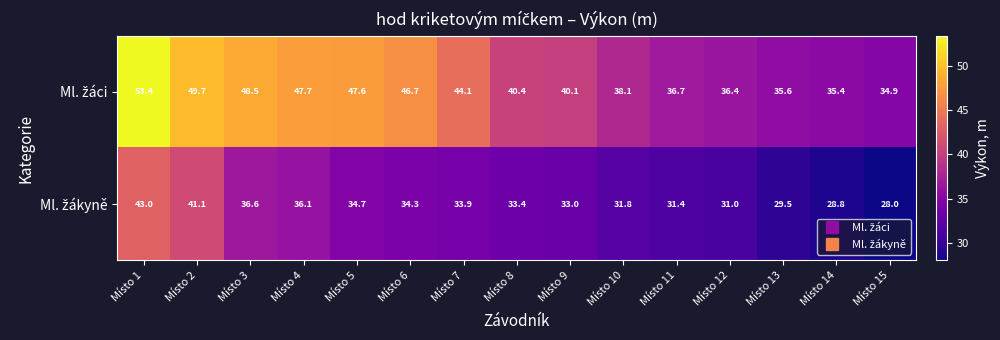

What is the maximum value shown in the chart?

53.4